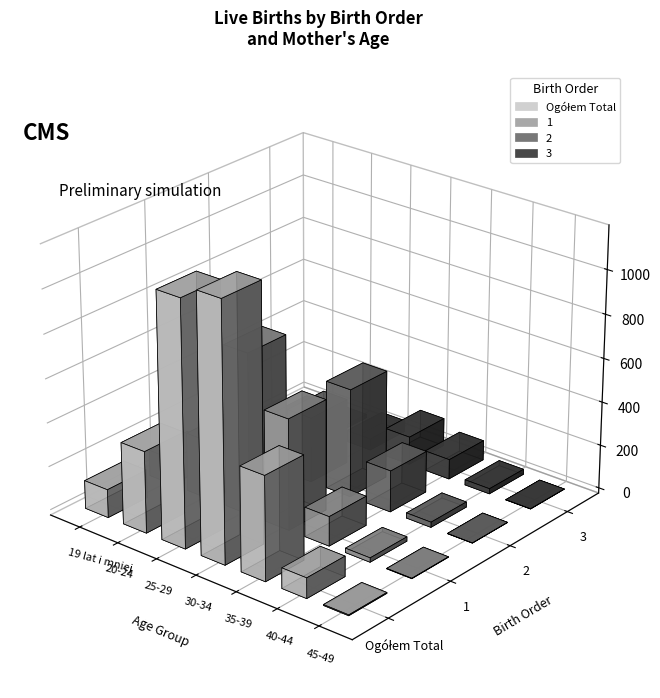

Rank the series at 35-39 from highest to lowest value.

Ogółem Total, 2, 1, 3